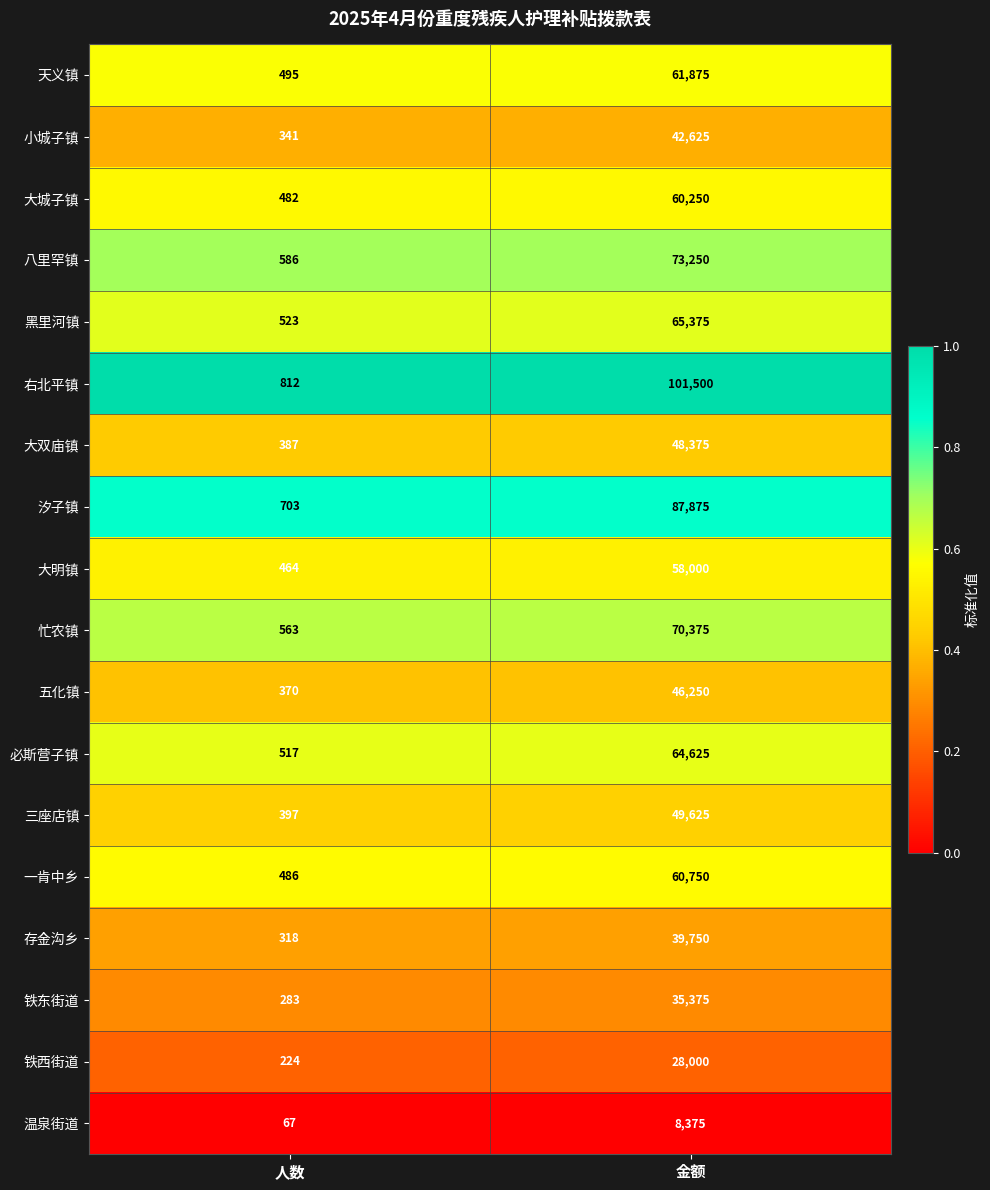

What is the difference between the 三座店镇 values at 人数 and 金额?

49228